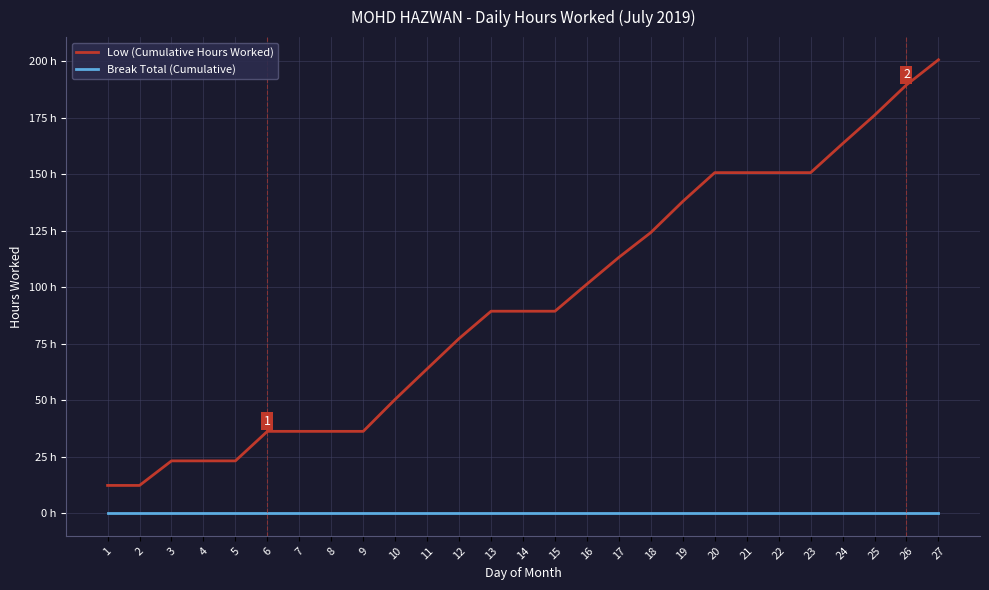

What is the greatest value displayed?

200.5